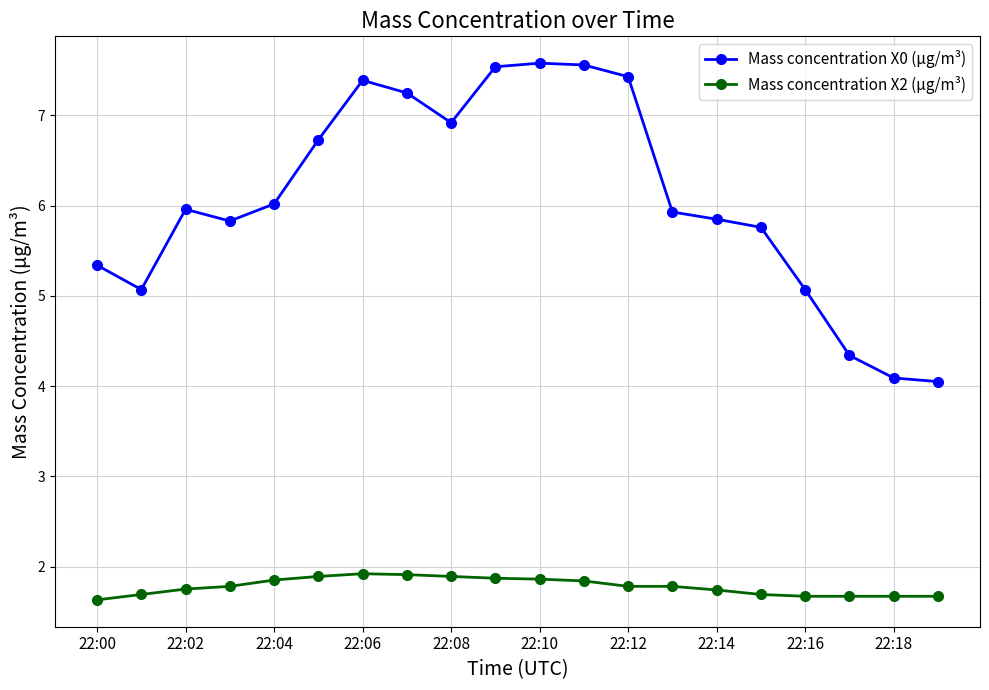

What is the average value of the Mass concentration X2 (μg/m³) series?

1.8